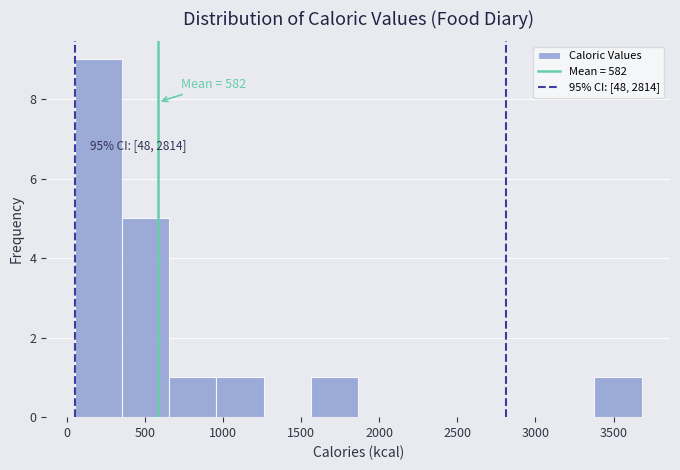

Over which range of the x-axis is the bar tallest?

50 to 350